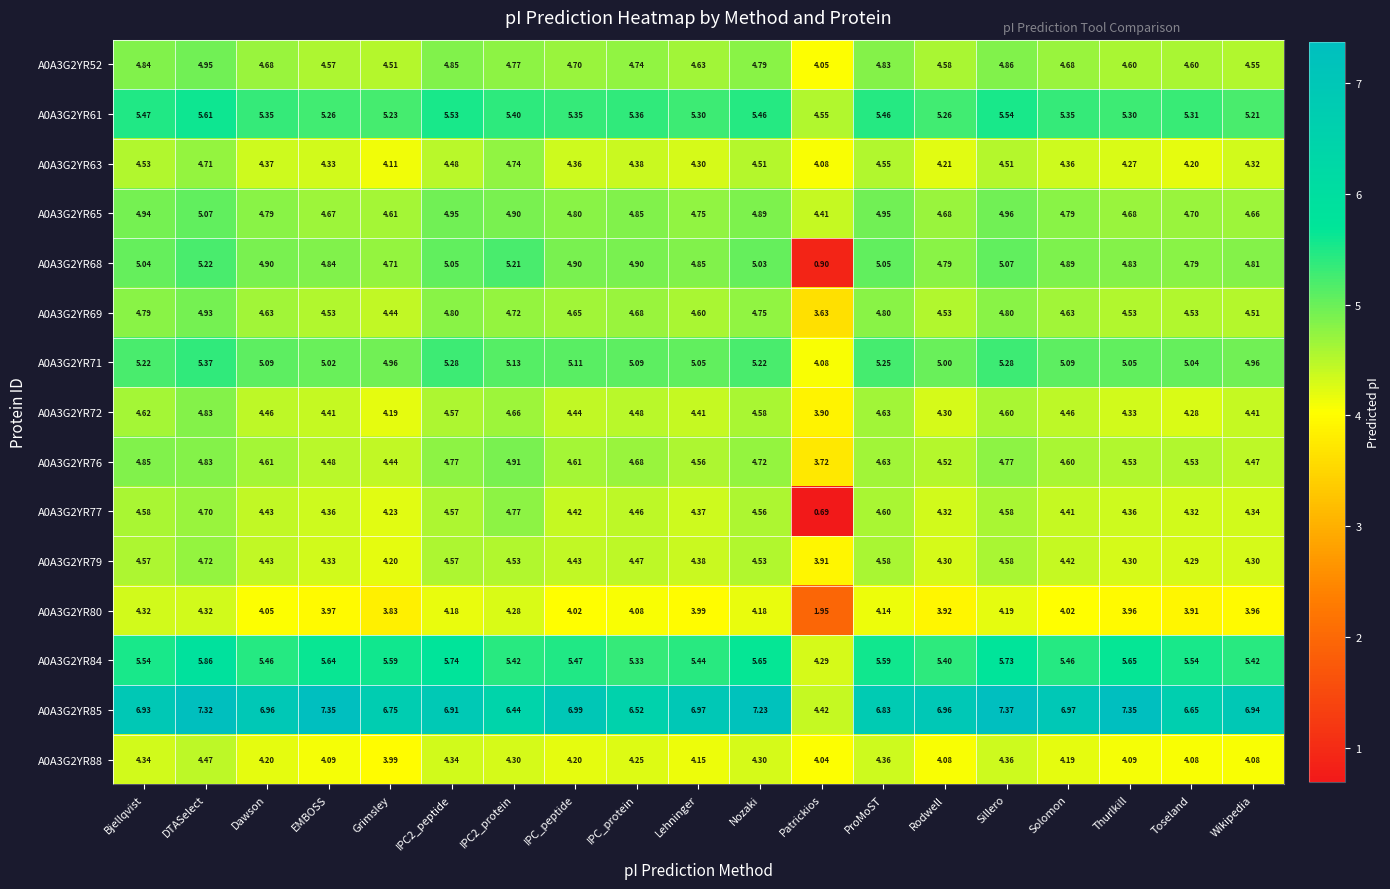

At which category does the chart reach its minimum across all series?

Patrickios